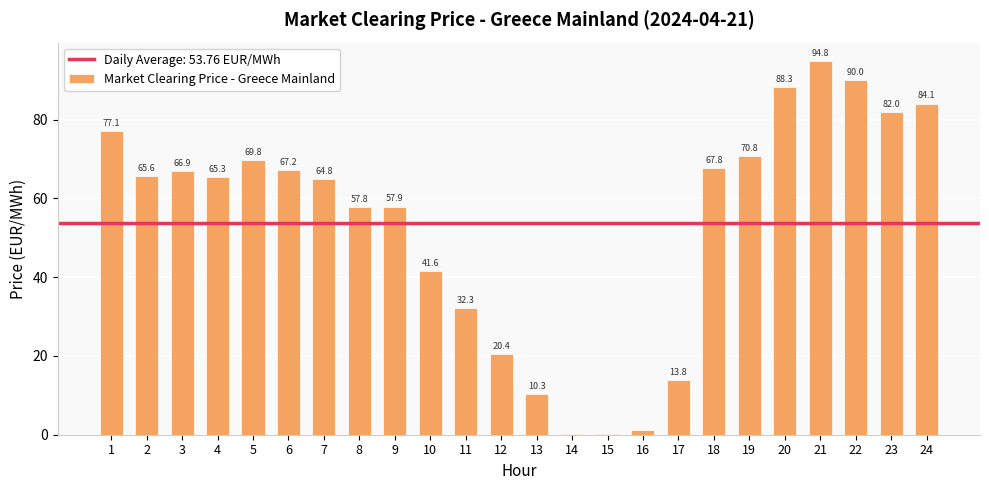

What is the sum of the values at 23 and 16?

83.1